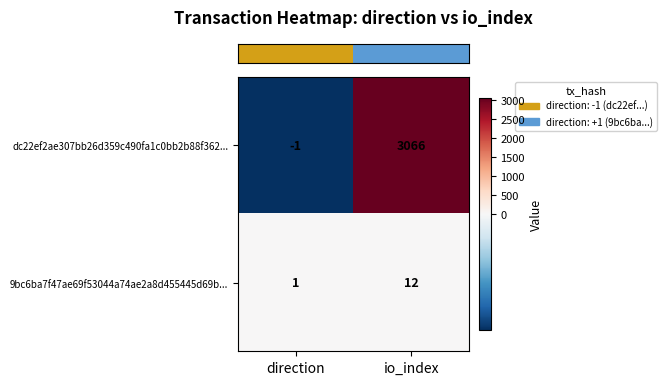

Between direction and io_index, which series saw the biggest shift?

dc22ef2ae307bb26d359c490fa1c0bb2b88f362...